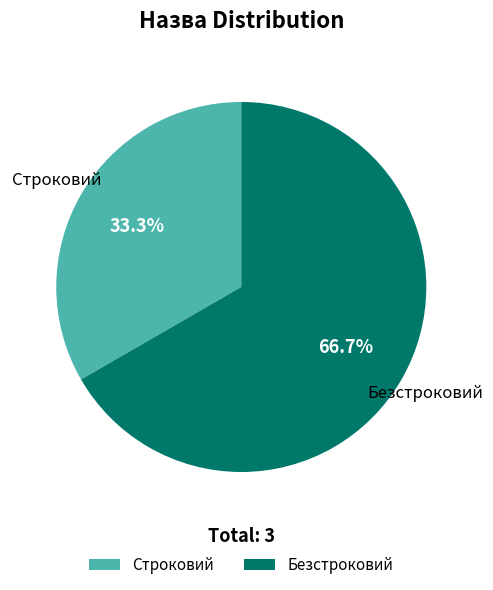

The Строковий slice represents 19% of the pie. True or false?

False